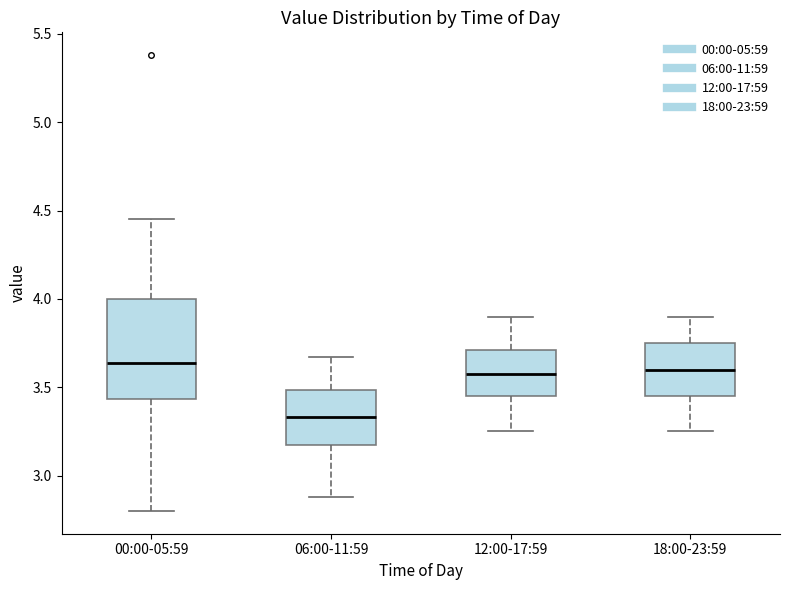

Which box is the tallest, from its lower edge to its upper edge?

00:00-05:59